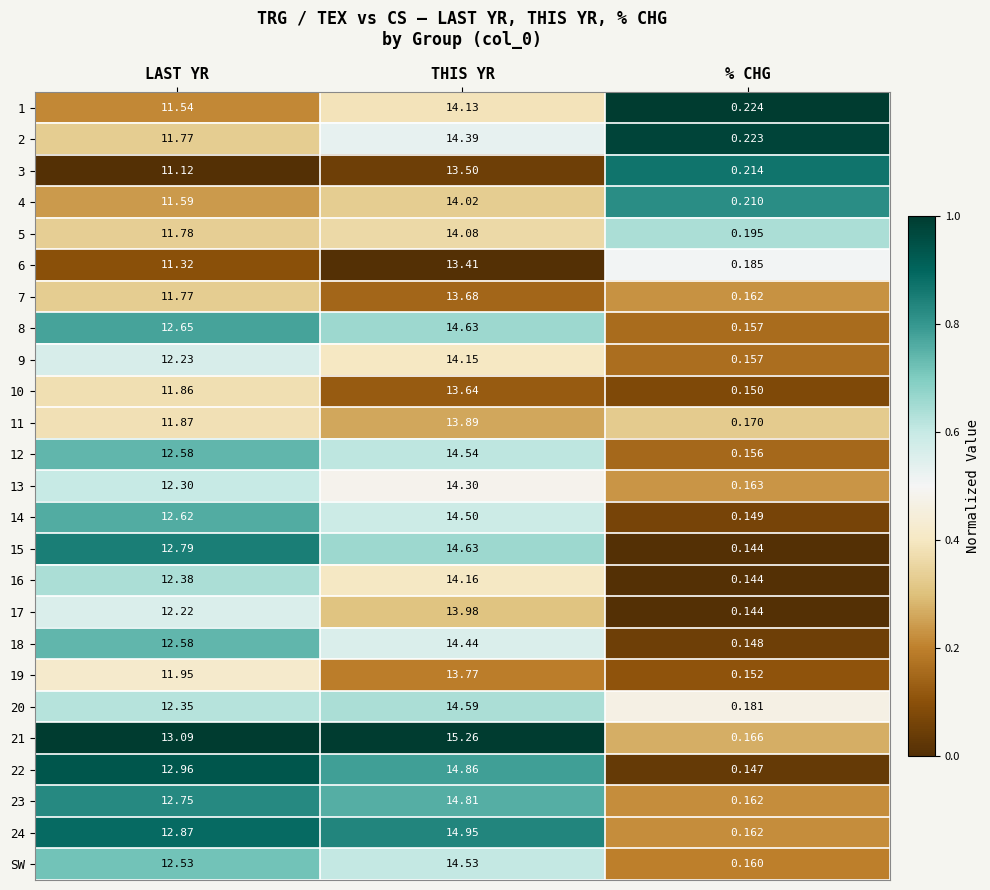

At which label does 20 first exceed 12?

LAST YR